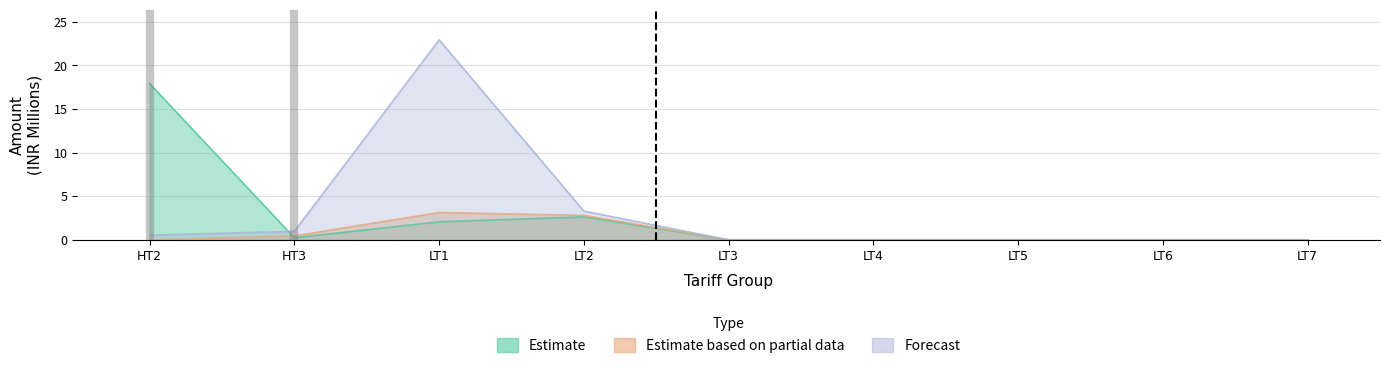

True or false: Forecast and Estimate based on partial data intersect in this chart.

False